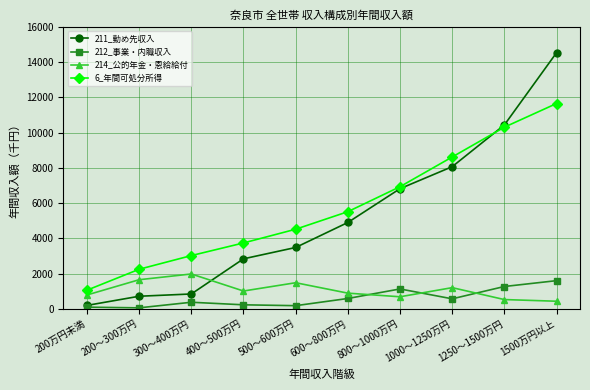

Which series has the widest spread of values?

211_勤め先収入